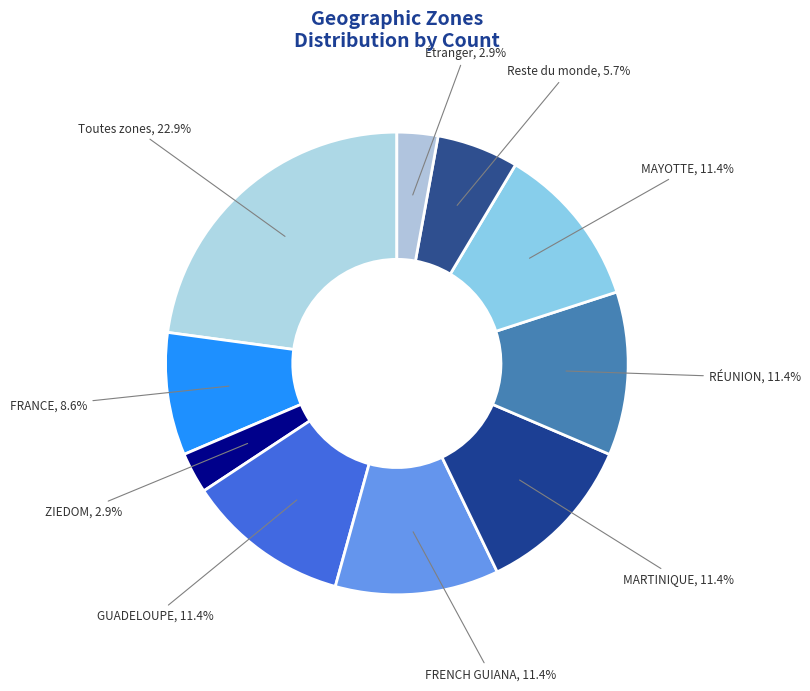

Which slice is the smallest?

ZIEDOM